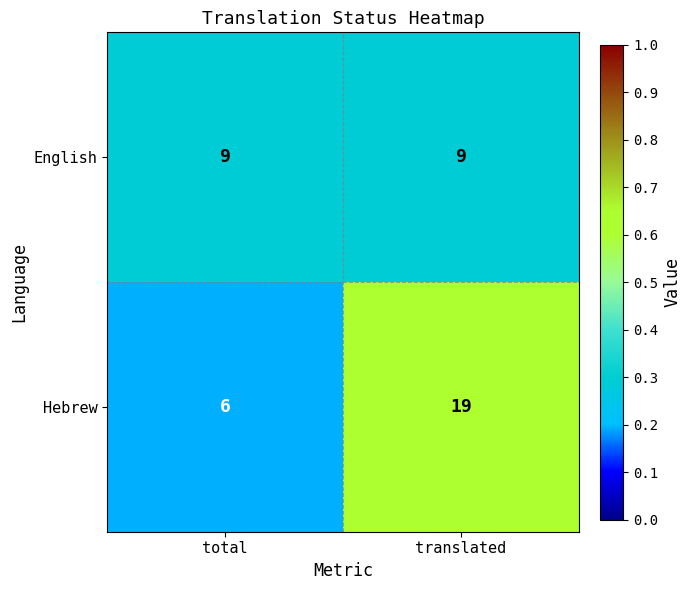

Is it true that Hebrew equals 11 at translated?

False